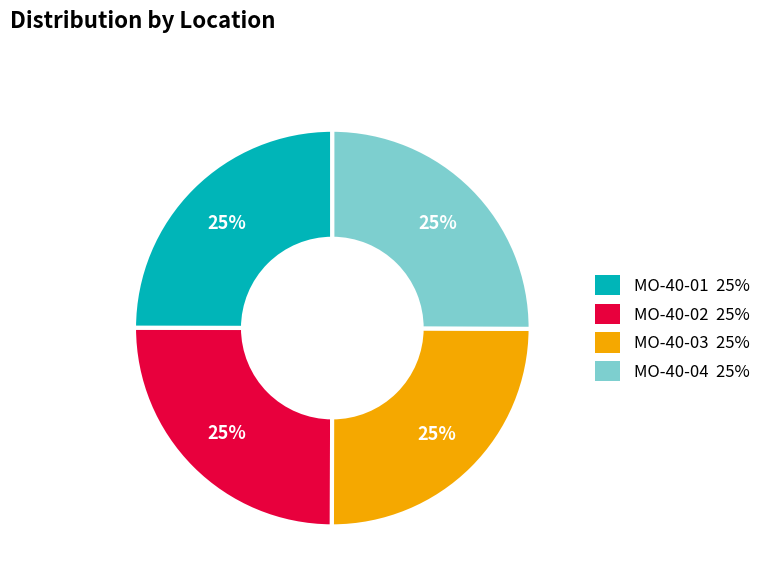

Count the number of slices in the pie.

4